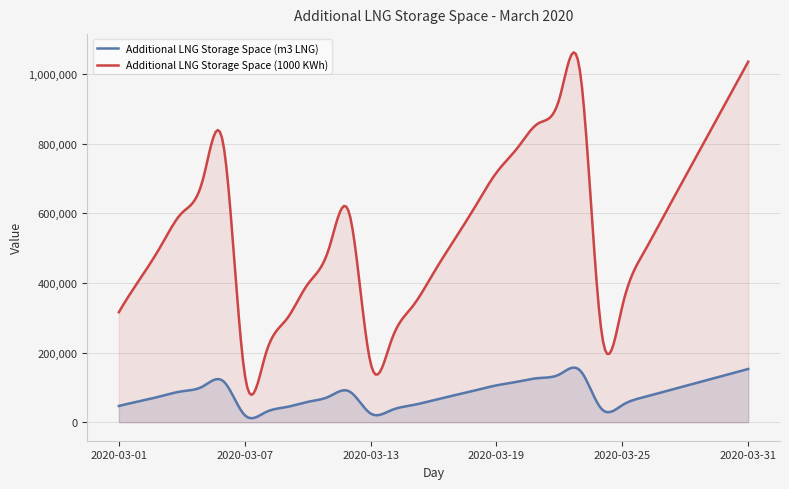

What is the difference between the maximum and minimum values in the Additional LNG Storage Space (1000 KWh) series?

983868.1